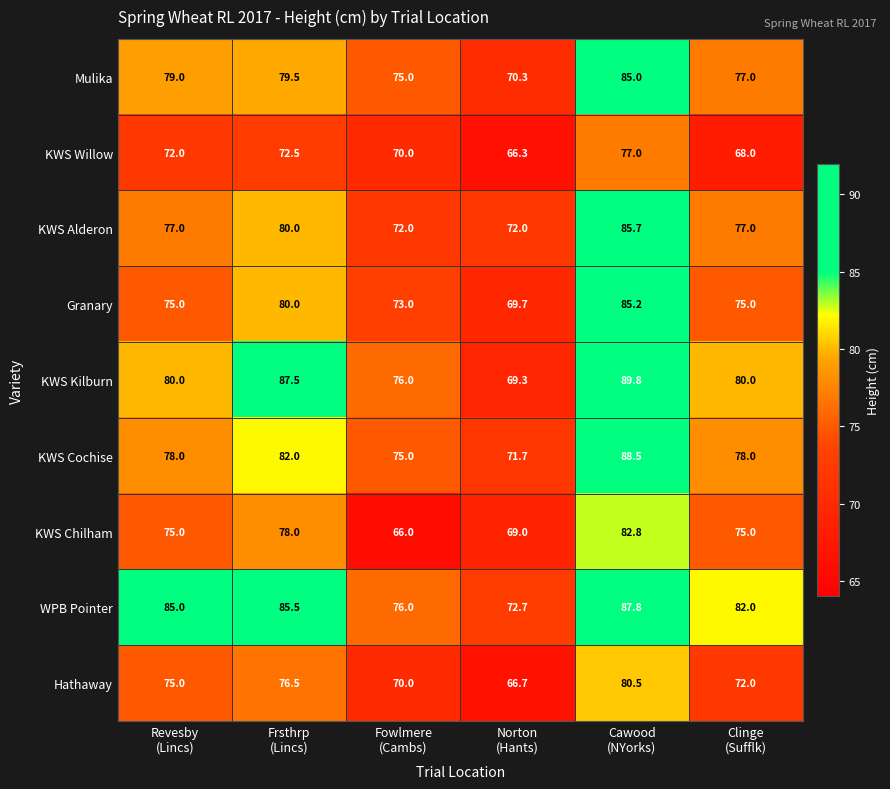

What is the smallest value displayed?

66.0